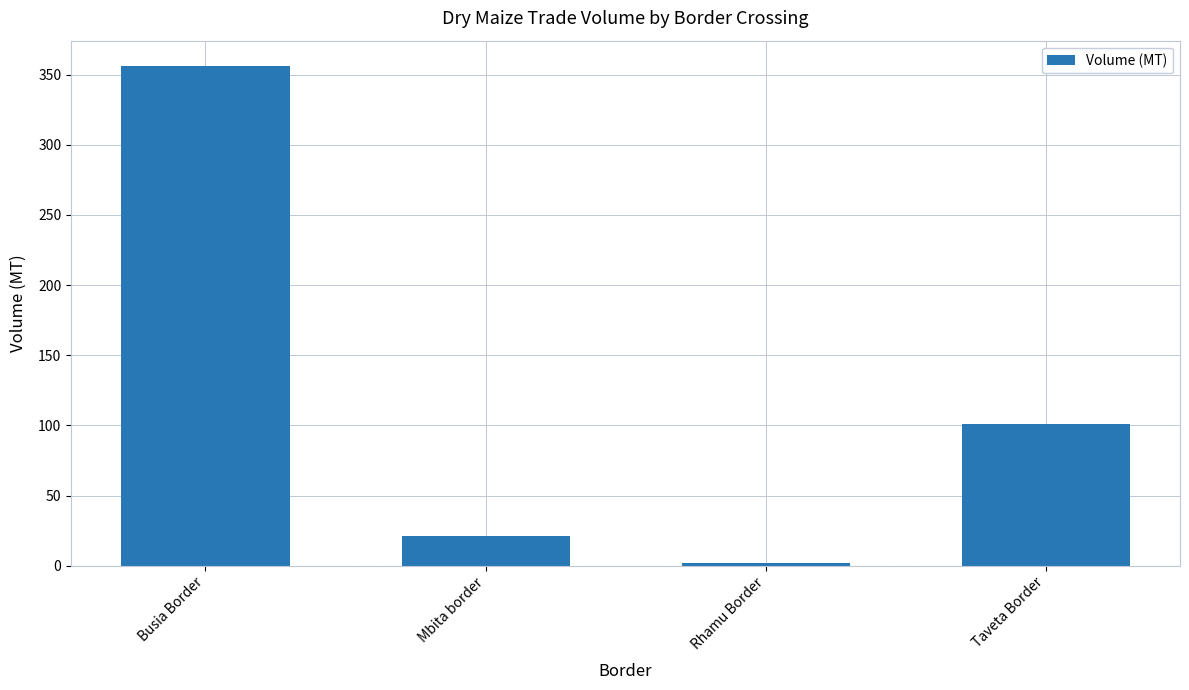

What is the difference between the second highest and minimum values?

99.0